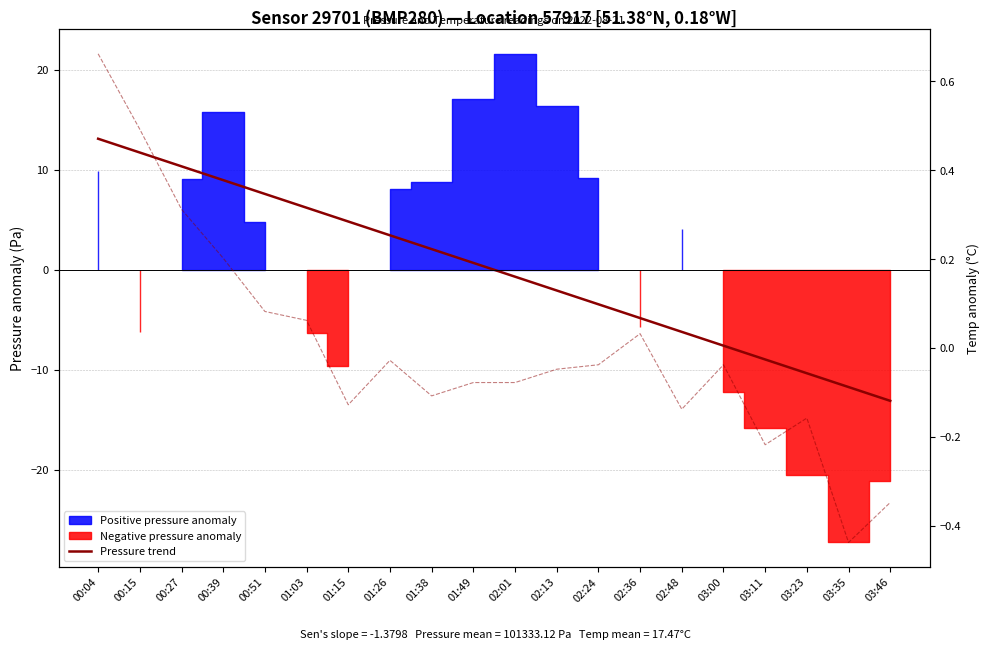

At which category is the sum across all series the highest?

00:04